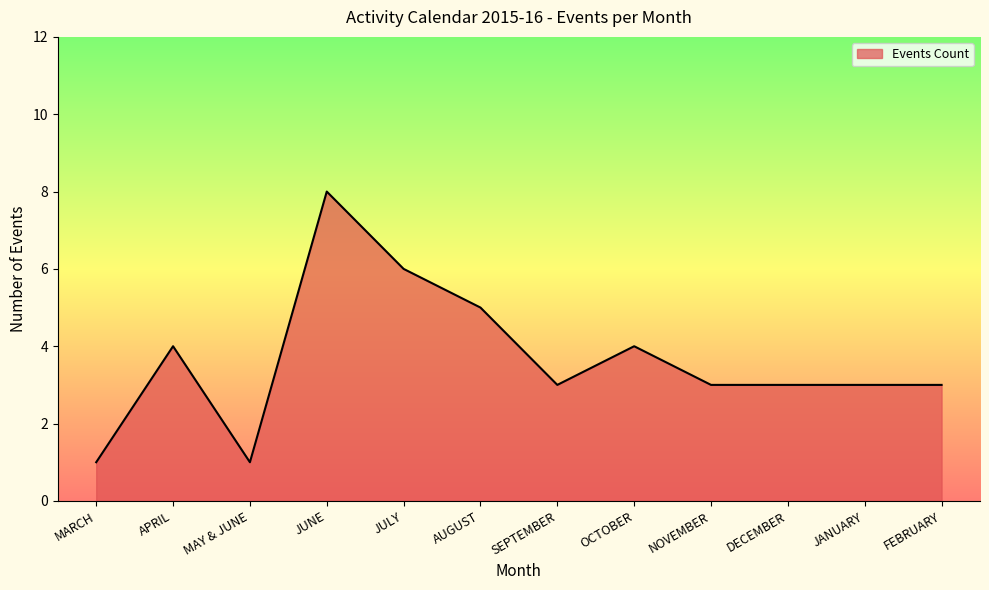

Where is the first local minimum?

MAY & JUNE